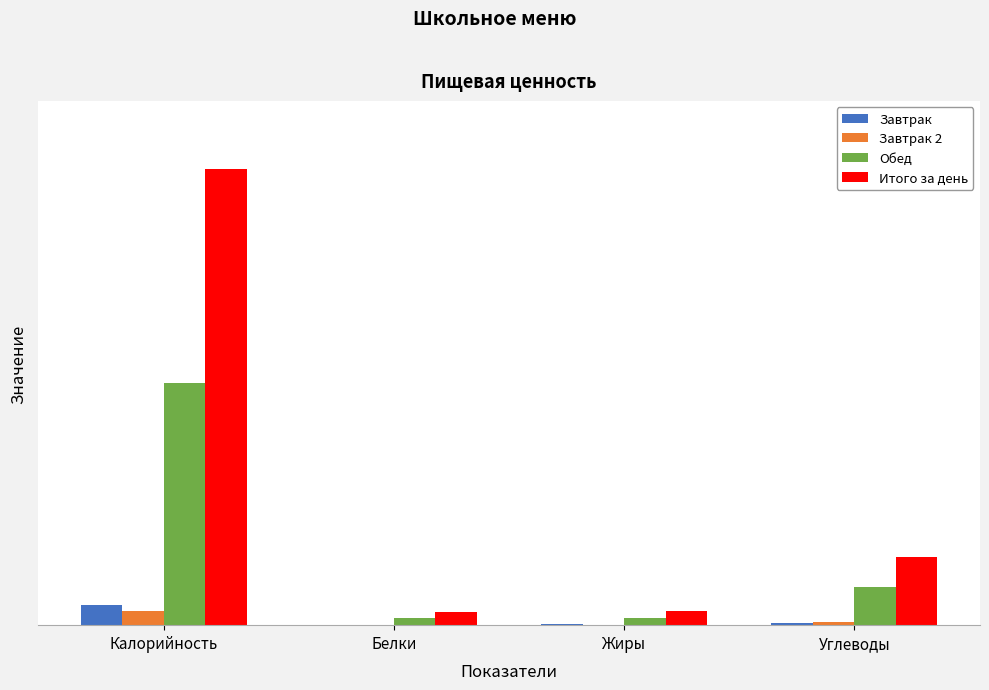

What are all the series names shown in the legend?

Завтрак, Завтрак 2, Обед, Итого за день